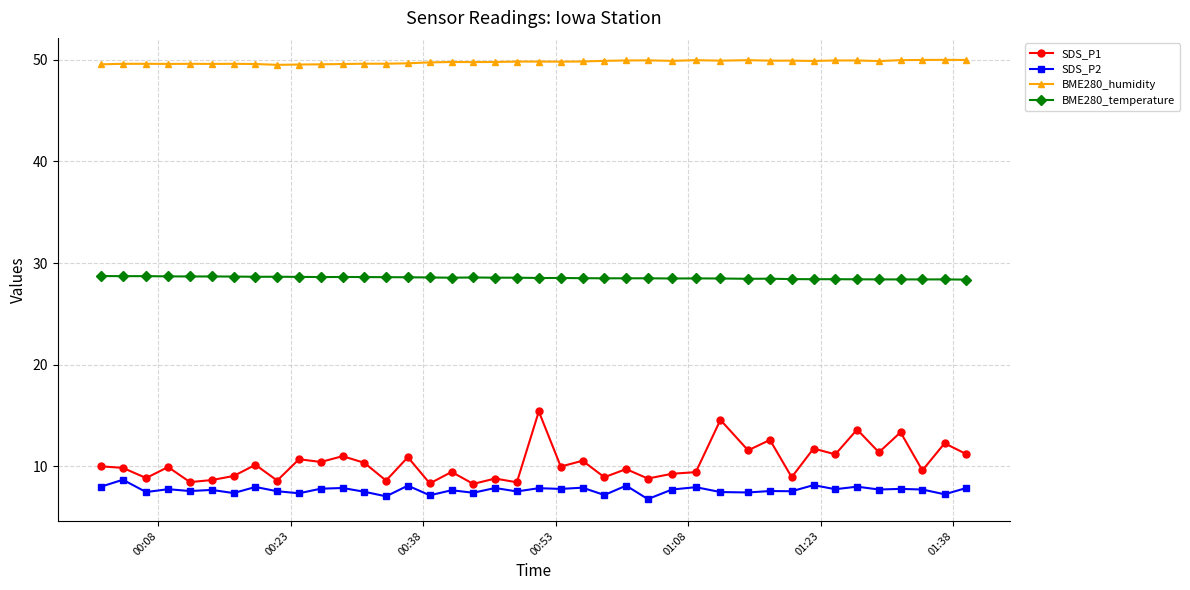

True or false: SDS_P1 has more than 0 interior local peaks.

True